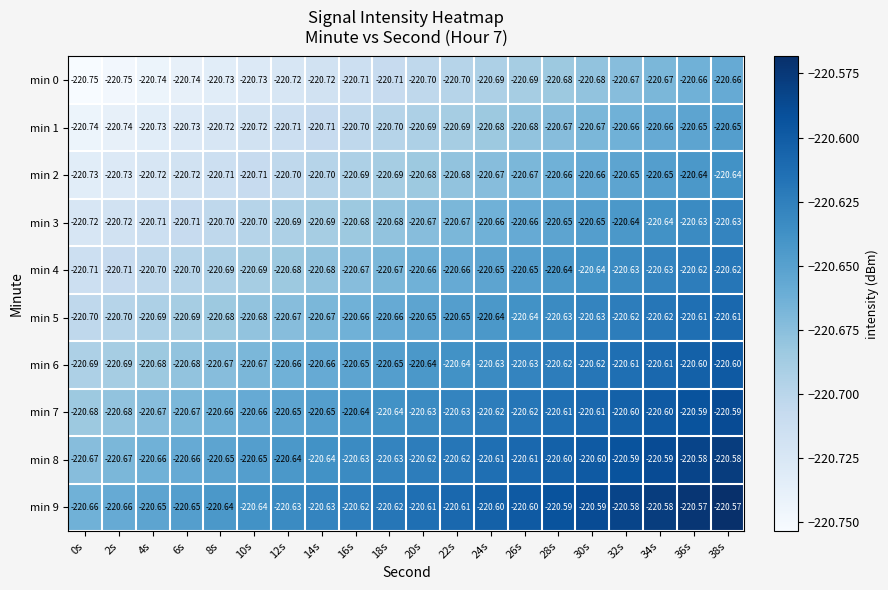

What is the difference between the highest and lowest values at 32s?

0.1